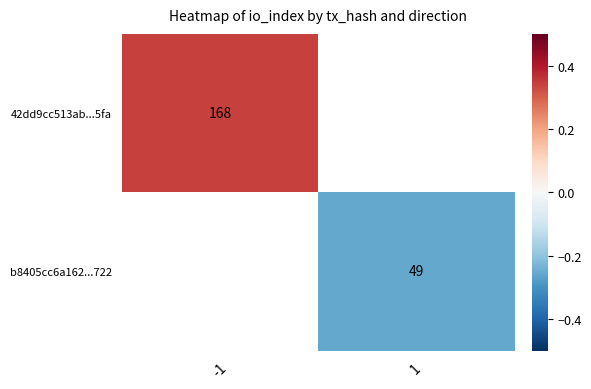

Rank the series at 1 from lowest to highest value.

42dd9cc513ab...5fa, b8405cc6a162...722